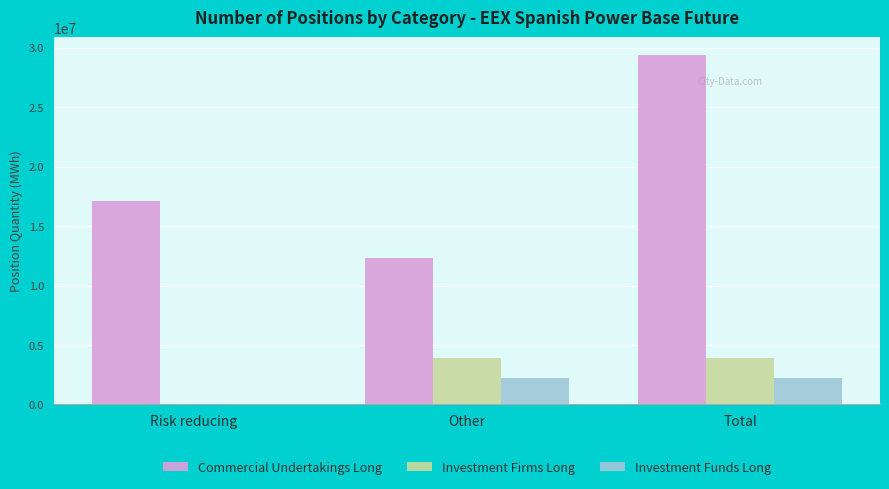

What is the highest value of the Investment Firms Long series?

3908411